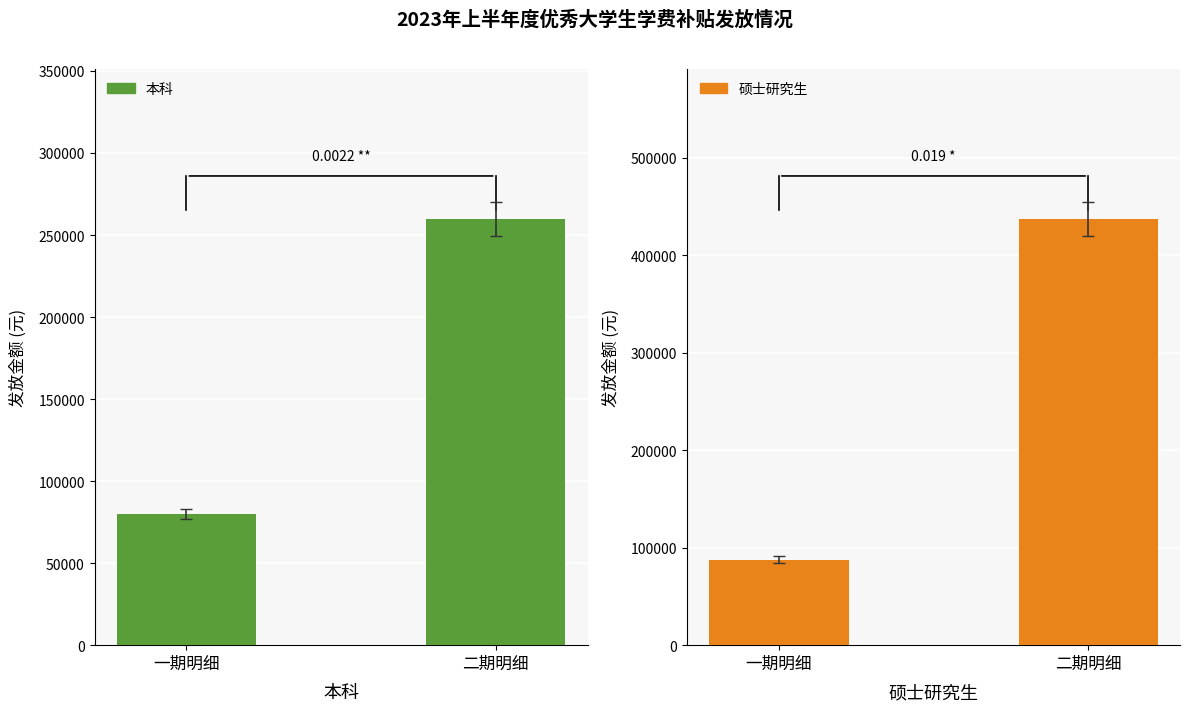

What is the total value across all series at 一期明细?

167500